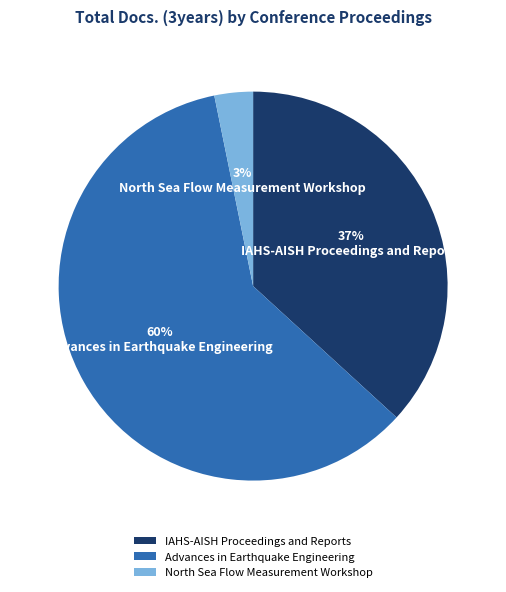

True or false: IAHS-AISH Proceedings and Reports accounts for 37% of the total.

True